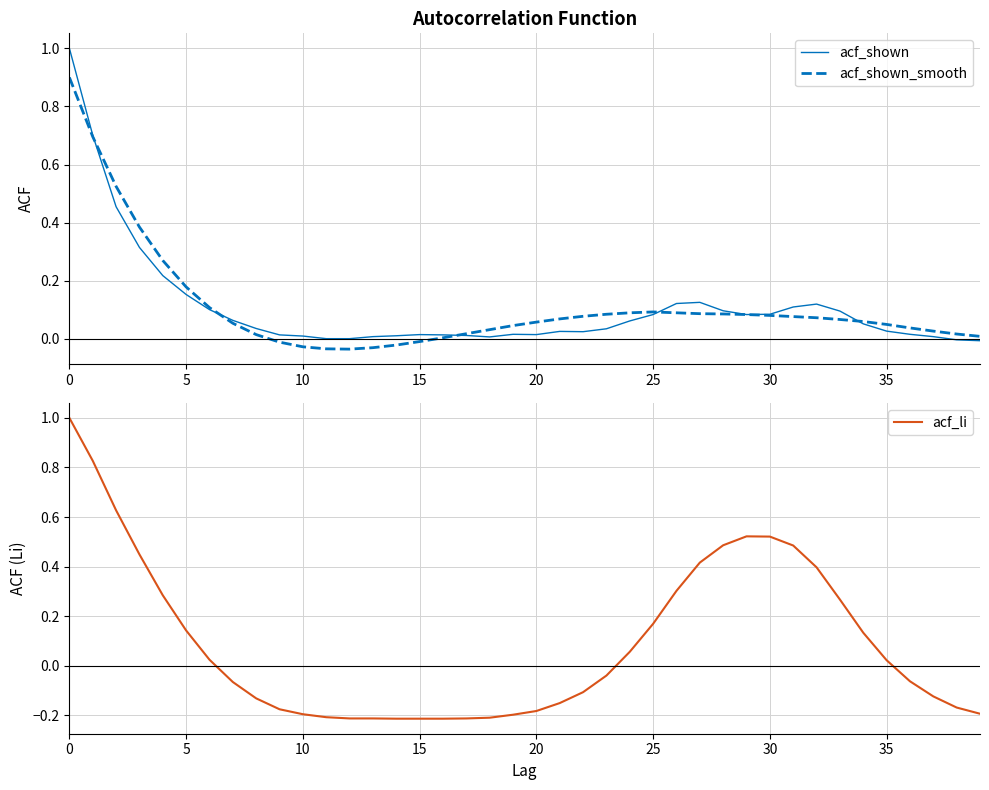

What is the difference between the second highest and minimum values in the acf_li series?

1.0